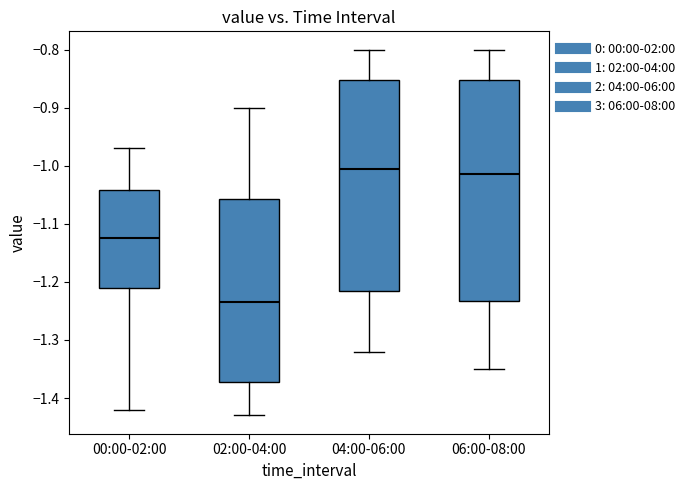

Reading left to right, read every box against the y-axis: the position of its median line, the range the box covers, and the ends of its whiskers. The values are not printed on the chart, so give them approximately, as read against the axis.

00:00-02:00: median -1.12, box -1.21 to -1.04, whiskers -1.42 to -0.97
02:00-04:00: median -1.23, box -1.37 to -1.06, whiskers -1.43 to -0.90
04:00-06:00: median -1.00, box -1.21 to -0.85, whiskers -1.32 to -0.80
06:00-08:00: median -1.01, box -1.23 to -0.85, whiskers -1.35 to -0.80